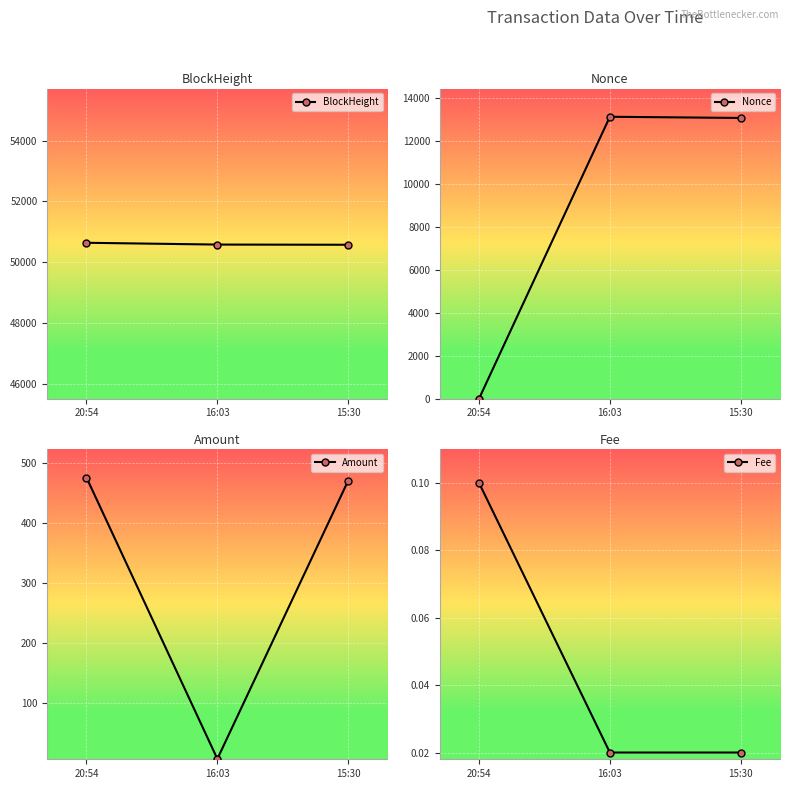

The value of Amount at 16:03 is 4.1. True or false?

False